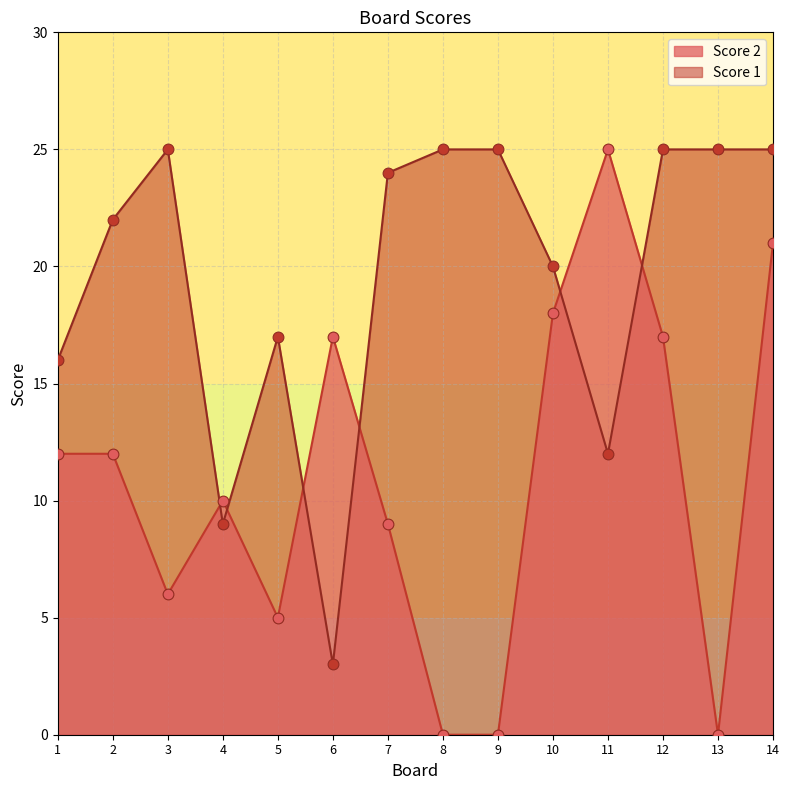

Which series has the largest total across all categories?

Score 1